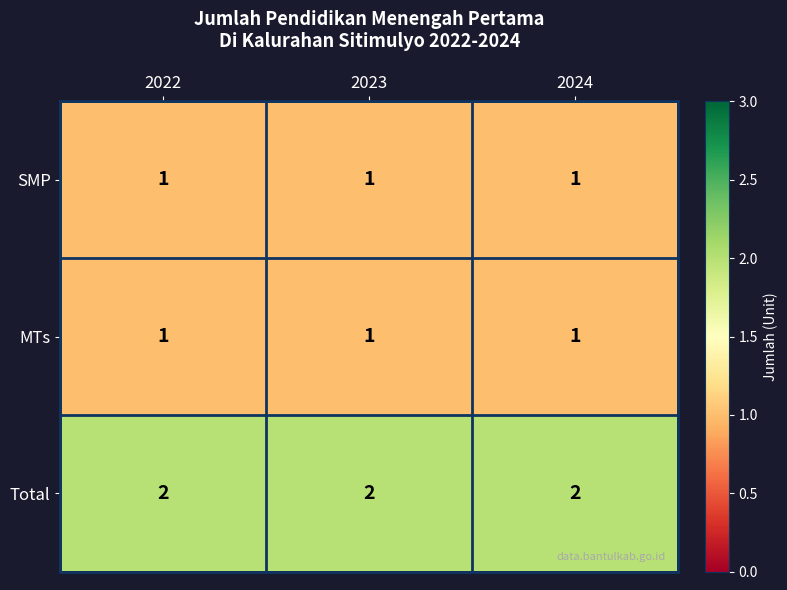

What is the sum of the Total values at 2024 and 2023?

4